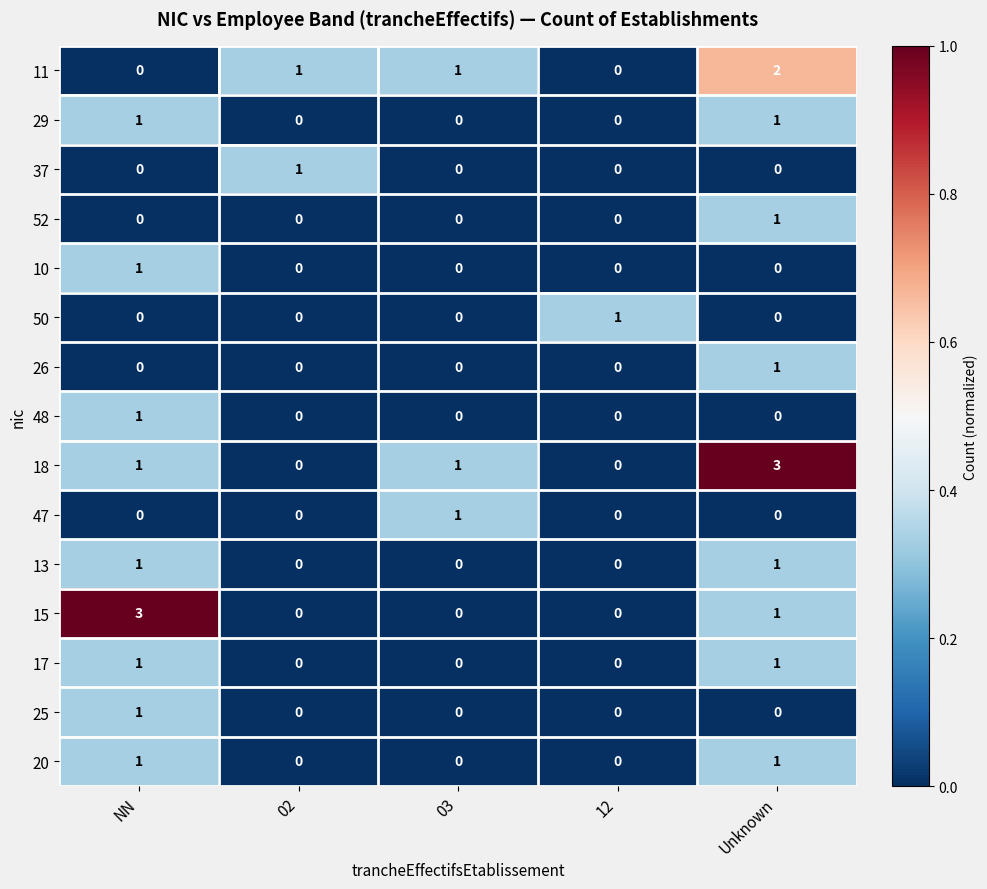

The 37 series shows 1 at 02. True or false?

True